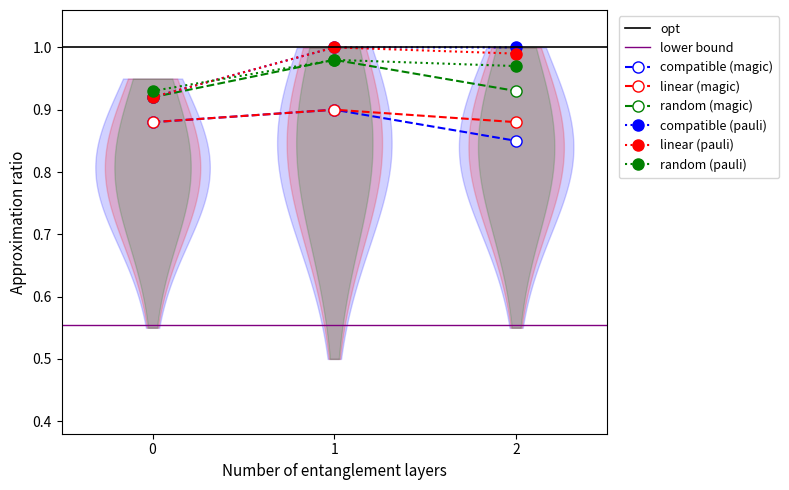

At which category is the sum across all series the highest?

1